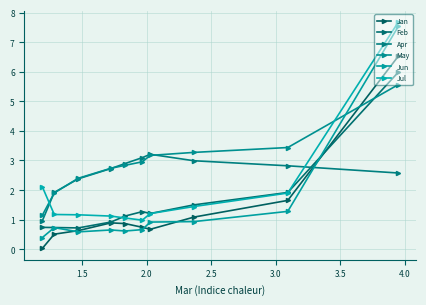

What is the difference between the second highest and minimum values in the May series?

2.3